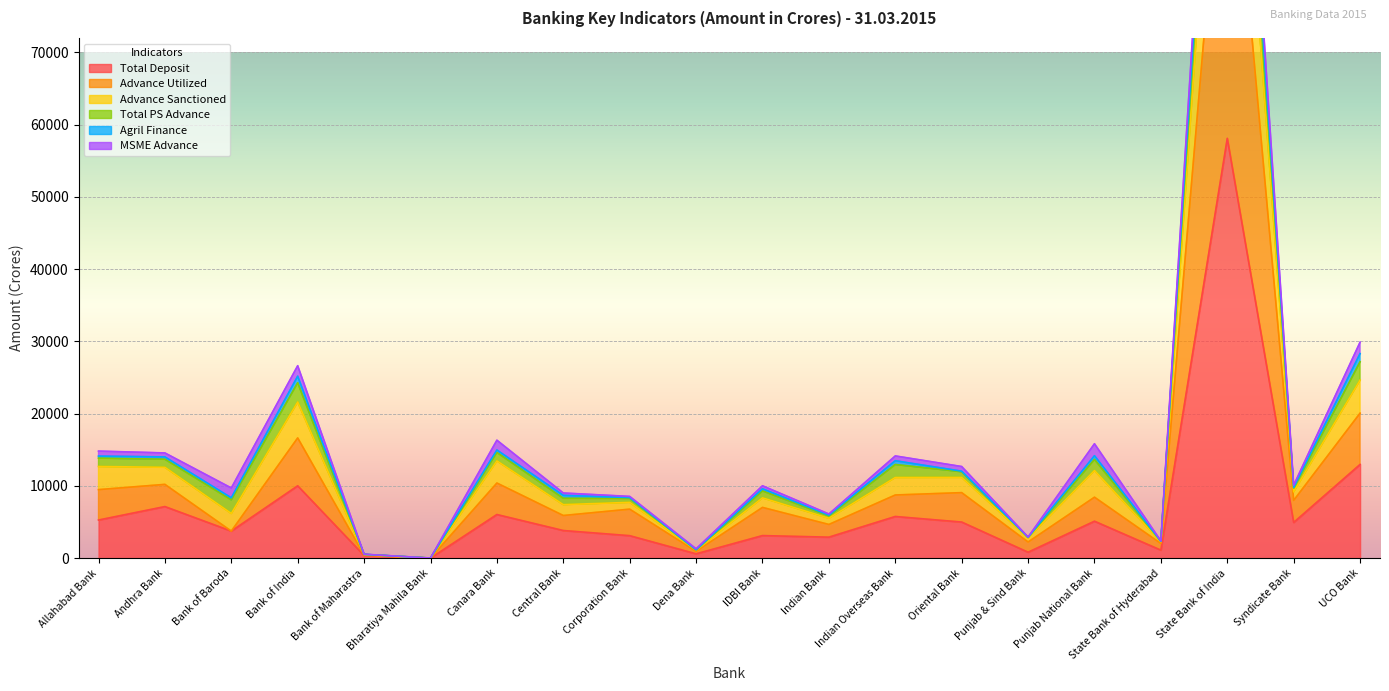

At which label does Total Deposit reach its peak?

State Bank of India